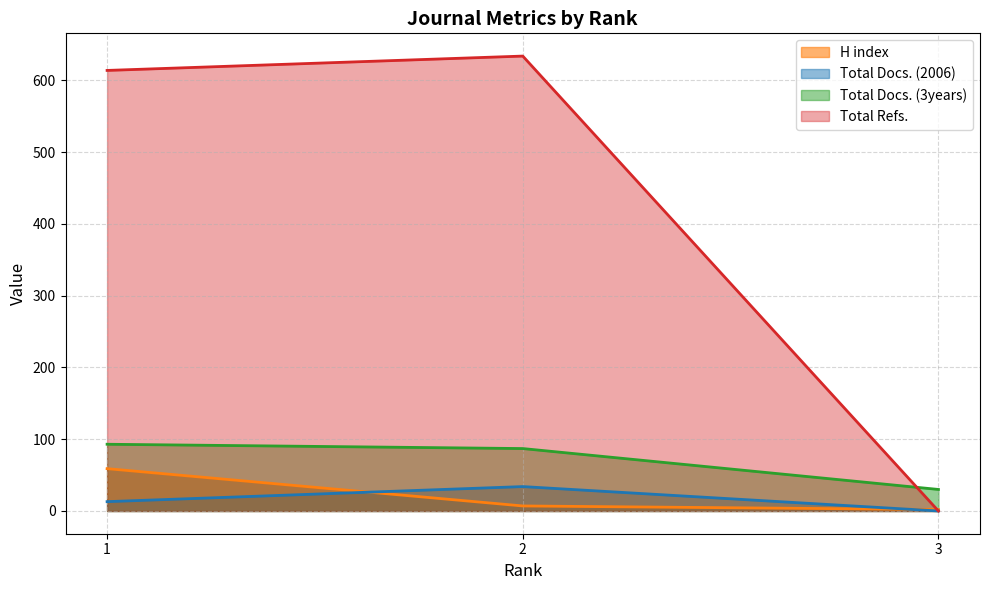

What are all the series names shown in the legend?

H index, Total Docs. (2006), Total Docs. (3years), Total Refs.